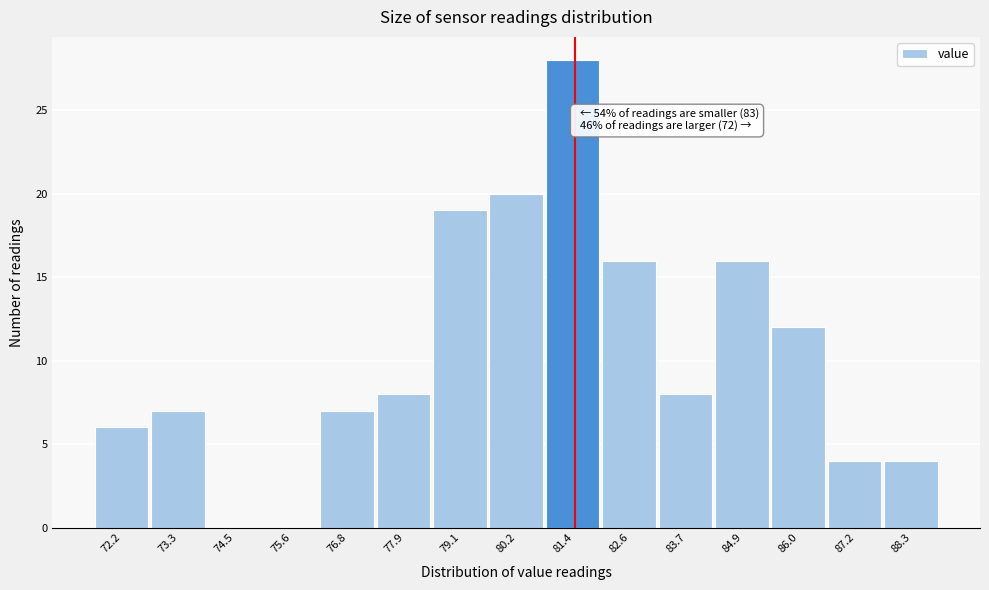

Reading right to left, what are all the values shown in this chart?

88.3=4	87.2=4	86.0=12	84.9=16	83.7=8	82.6=16	81.4=28	80.2=20	79.1=19	77.9=8	76.8=7	75.6=0	74.5=0	73.3=7	72.2=6